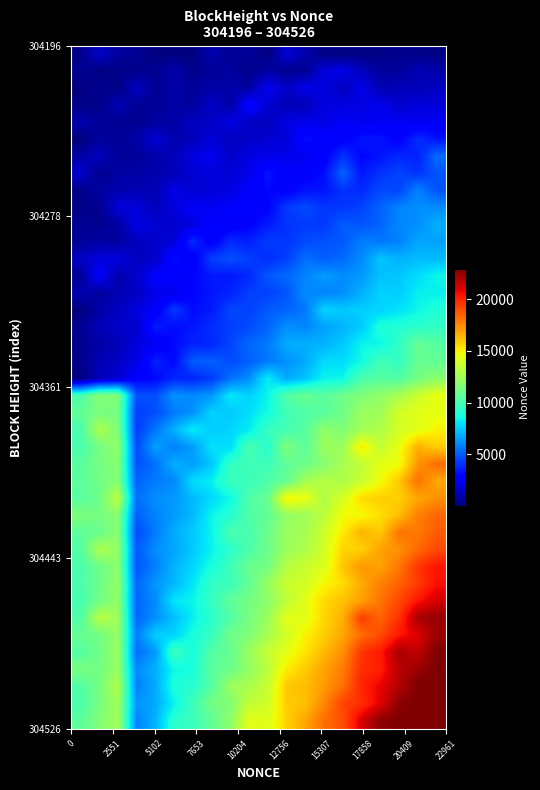

At how many categories does at least one series exceed 5436?

20